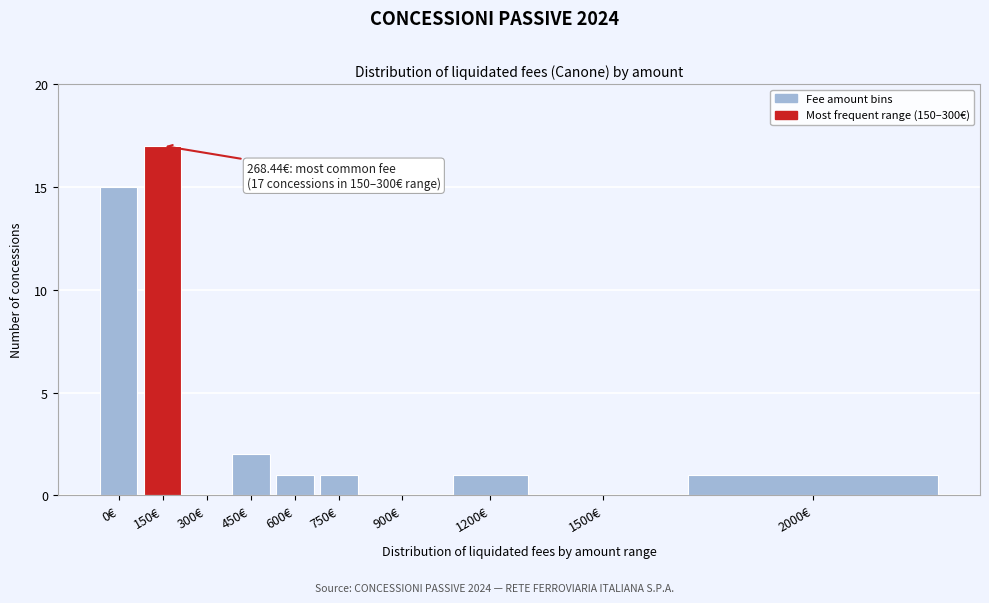

Reading right to left, transcribe all the data shown in this chart.

2000€=1	1500€=0	1200€=1	900€=0	750€=1	600€=1	450€=2	300€=0	150€=17	0€=15